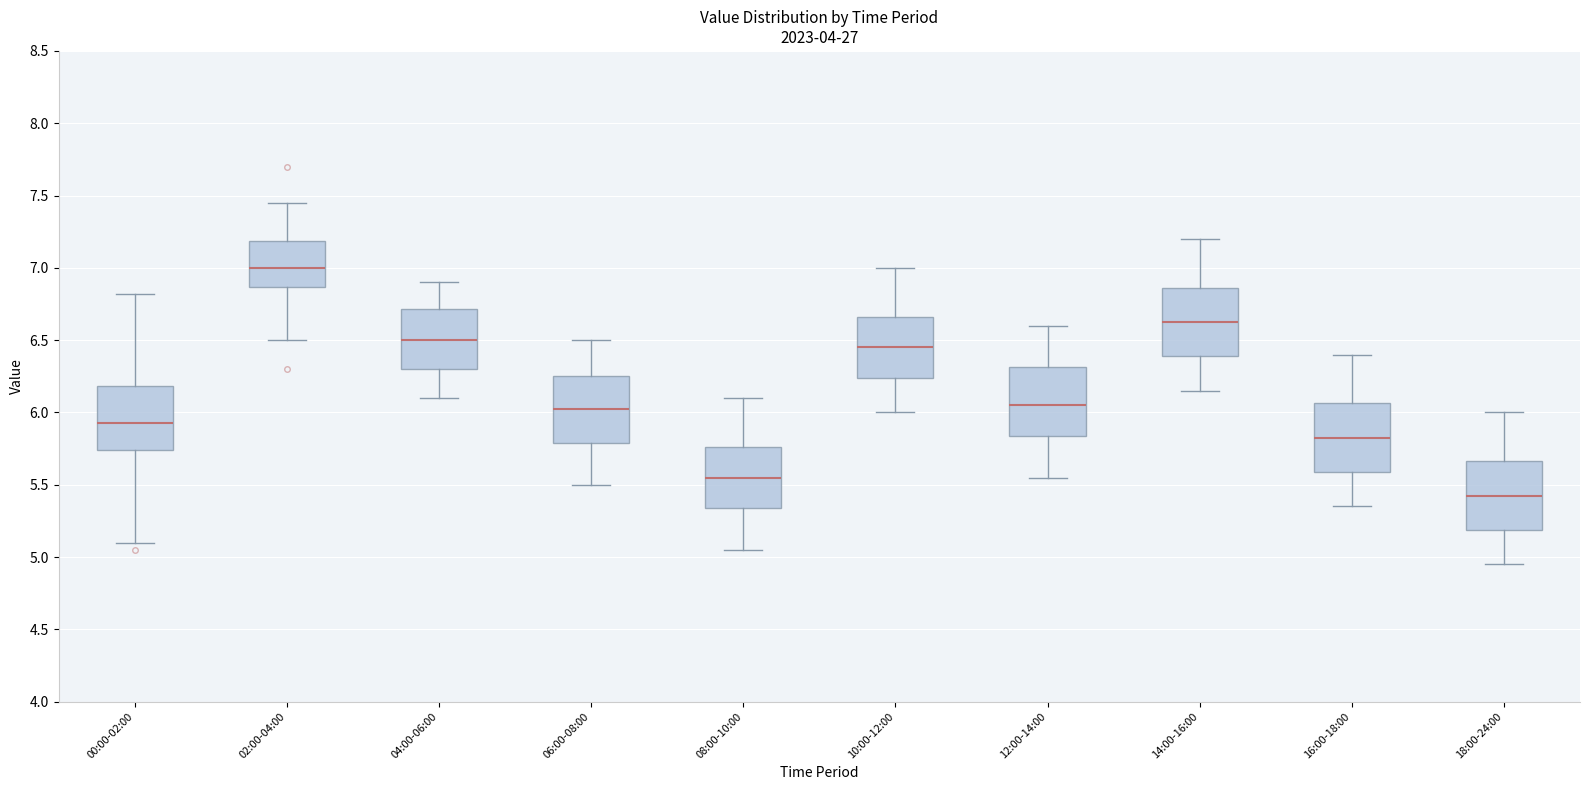

Which box has the lowest median line?

18:00-24:00